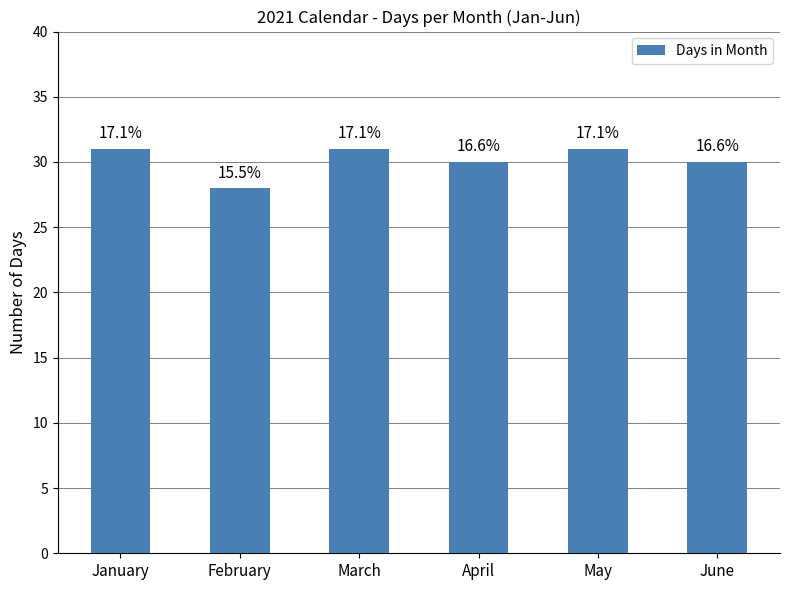

What is the smallest value displayed?

28